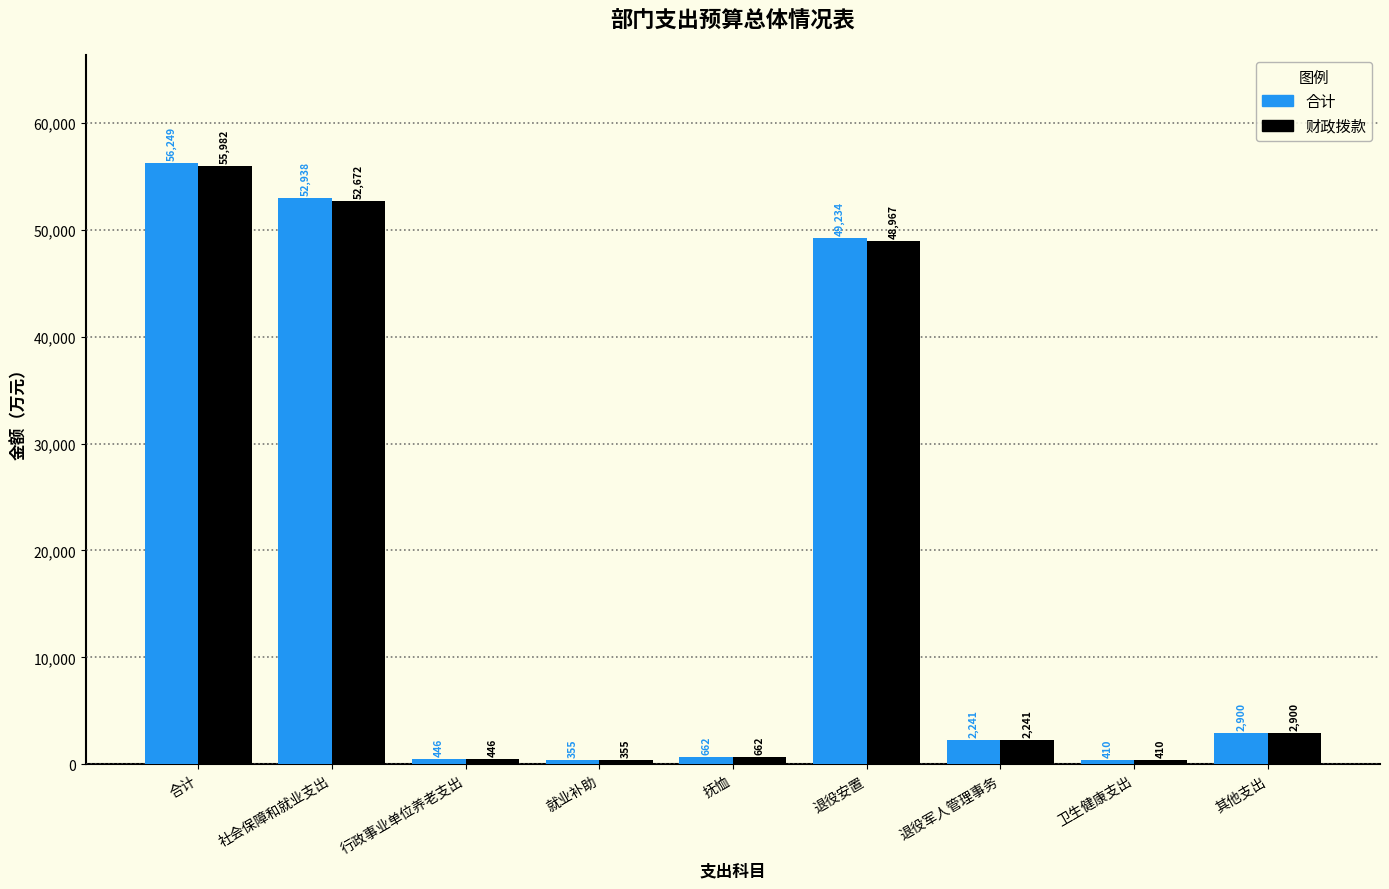

Where does the 财政拨款 series first go above 2241?

合计